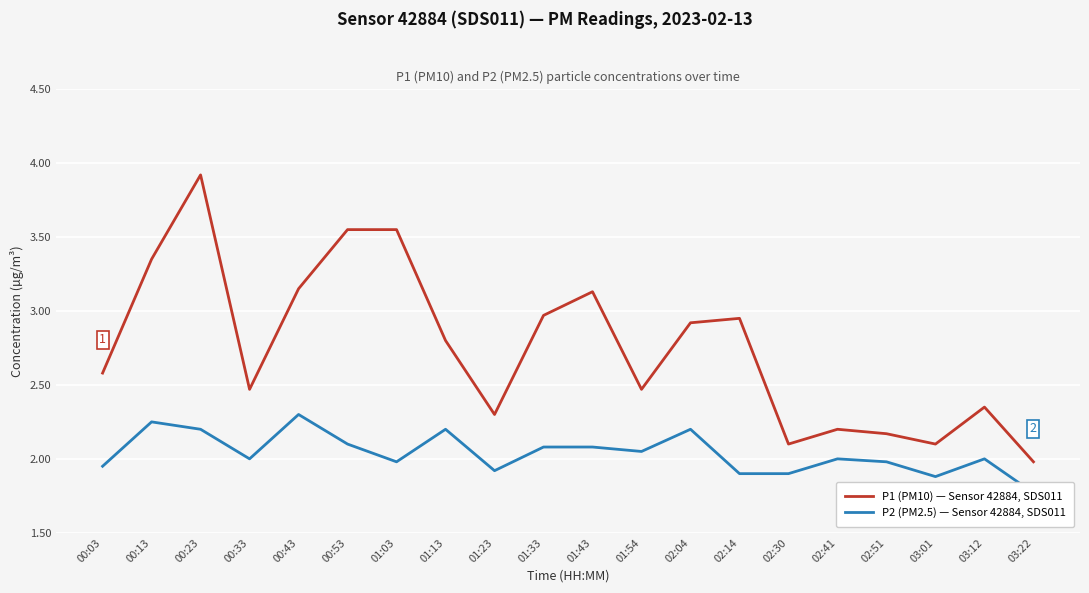

Where is the first local maximum for P1 (PM10) — Sensor 42884, SDS011?

00:23